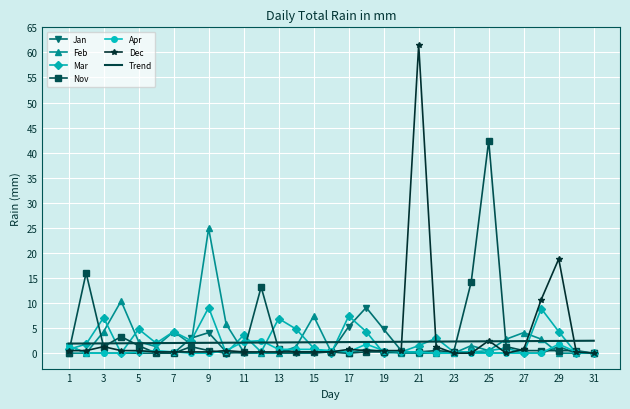

Which series has the largest range (max minus min)?

Dec